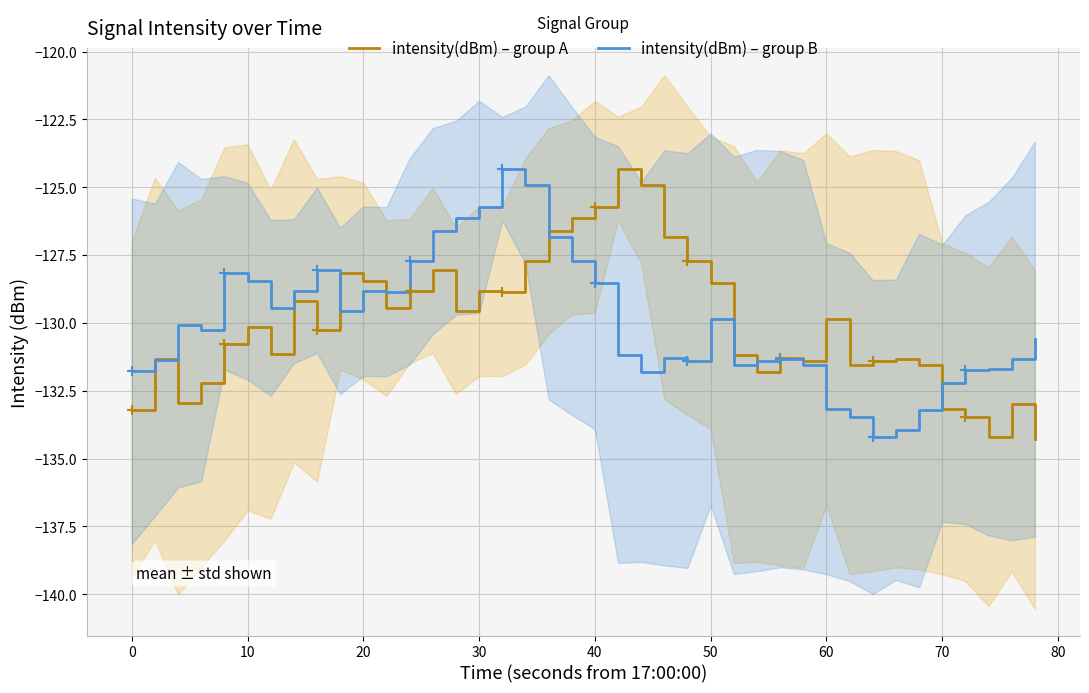

What is the value of the intensity(dBm) – group B point at the 13th from the left?

-127.7